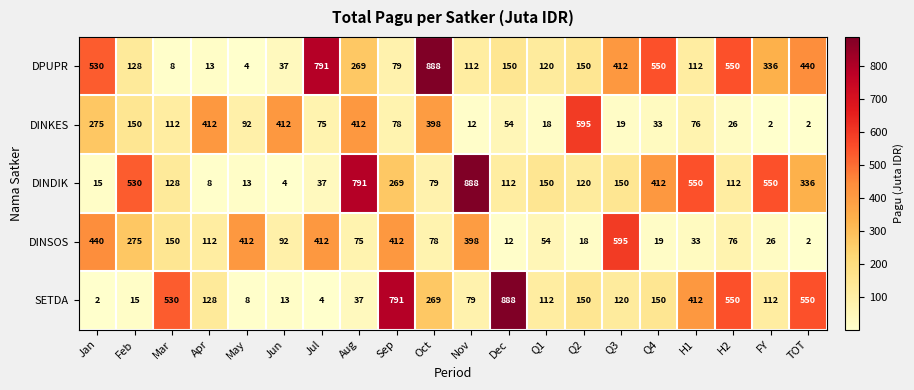

The value of DINKES at Aug is 136. True or false?

False